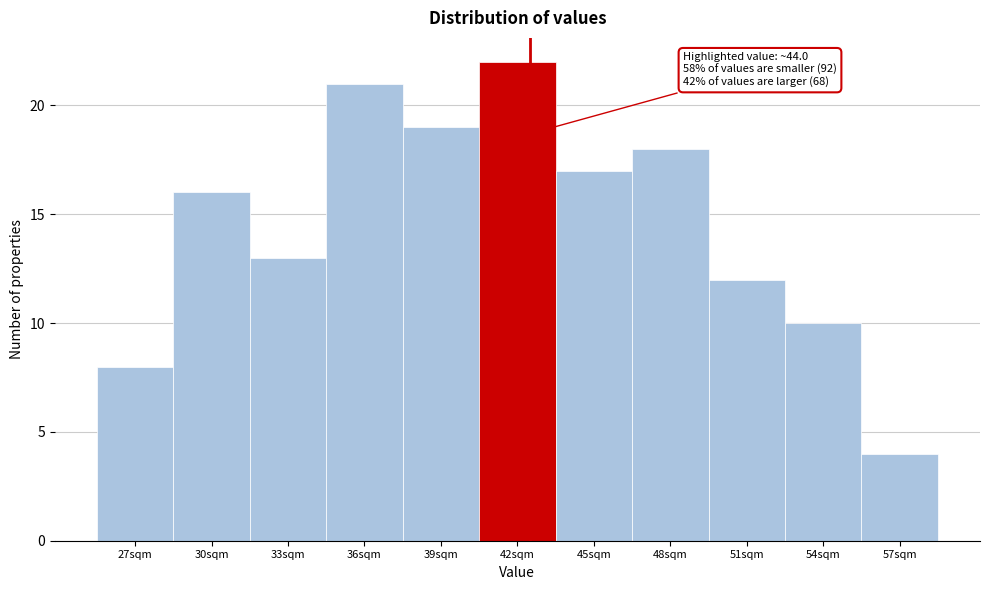

Reading left to right, what are all the values shown in this chart?

27sqm=8	30sqm=16	33sqm=13	36sqm=21	39sqm=19	42sqm=22	45sqm=17	48sqm=18	51sqm=12	54sqm=10	57sqm=4